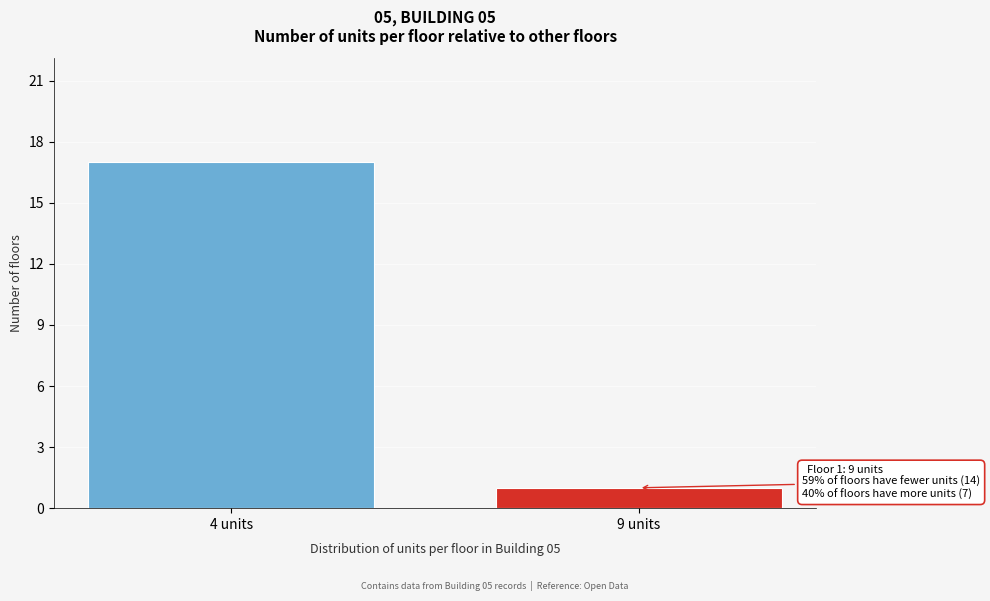

Reading left to right, transcribe all the data shown in this chart.

4 units=17	9 units=1